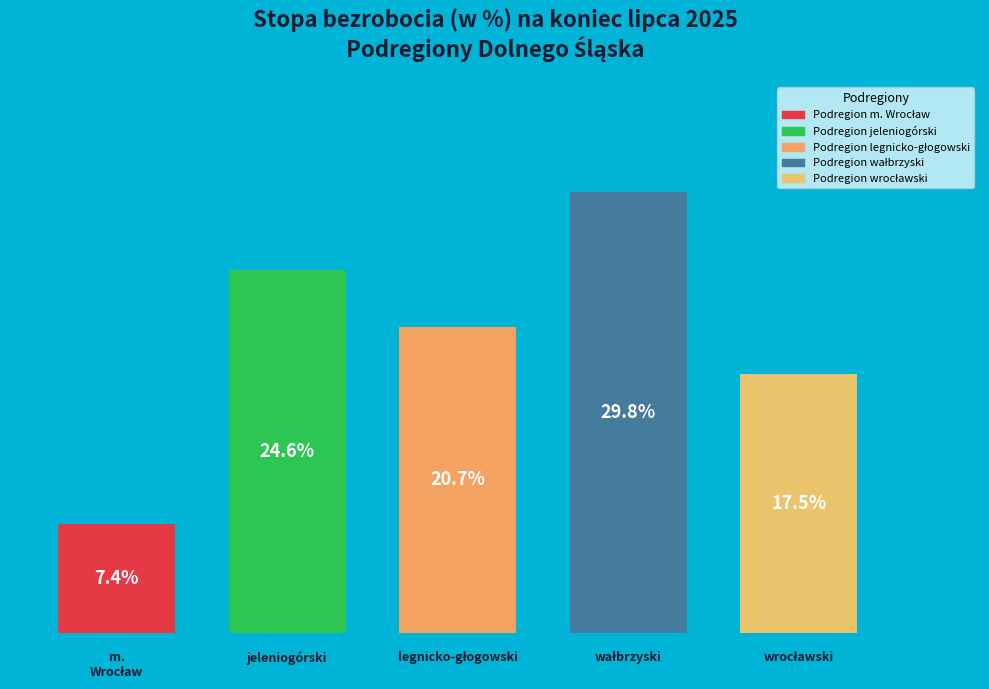

Is there any slice that represents more than half of the pie?

No